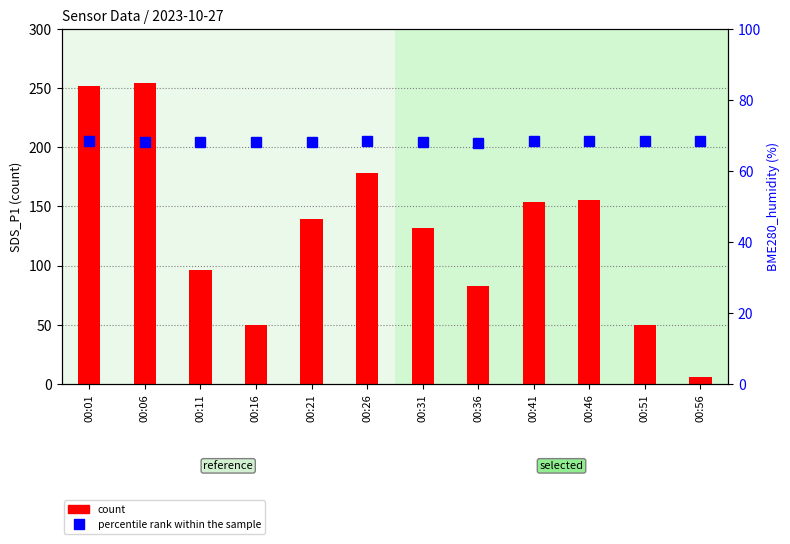

Reading left to right, extract all data points from this chart.

count: 252.2	254.4	96.4	49.5	139.8	178.6	131.5	82.8	153.5	155.4	49.5	6.2
percentile rank within the sample: 68.4	68.2	68.2	68.2	68.3	68.4	68.2	68.0	68.3	68.3	68.4	68.6